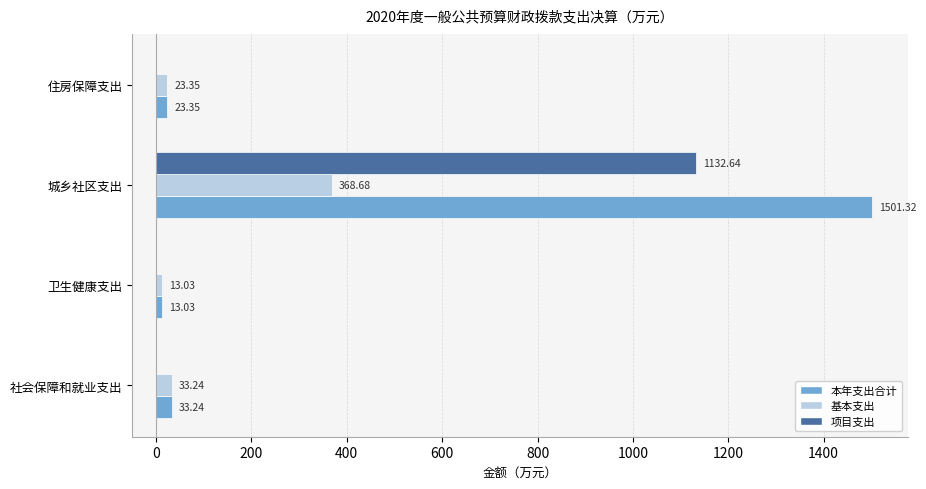

Which label corresponds to the largest value in the chart?

城乡社区支出